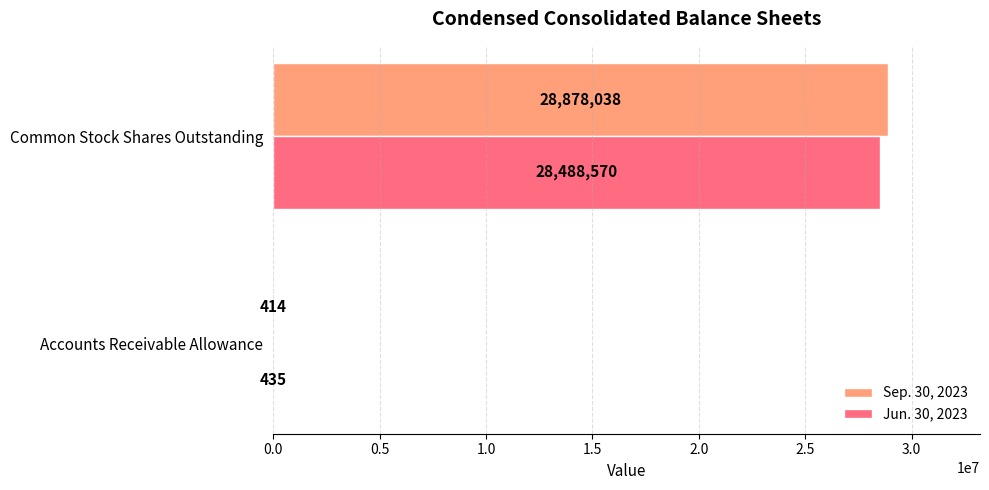

What are all the series names shown in the legend?

Sep. 30, 2023, Jun. 30, 2023